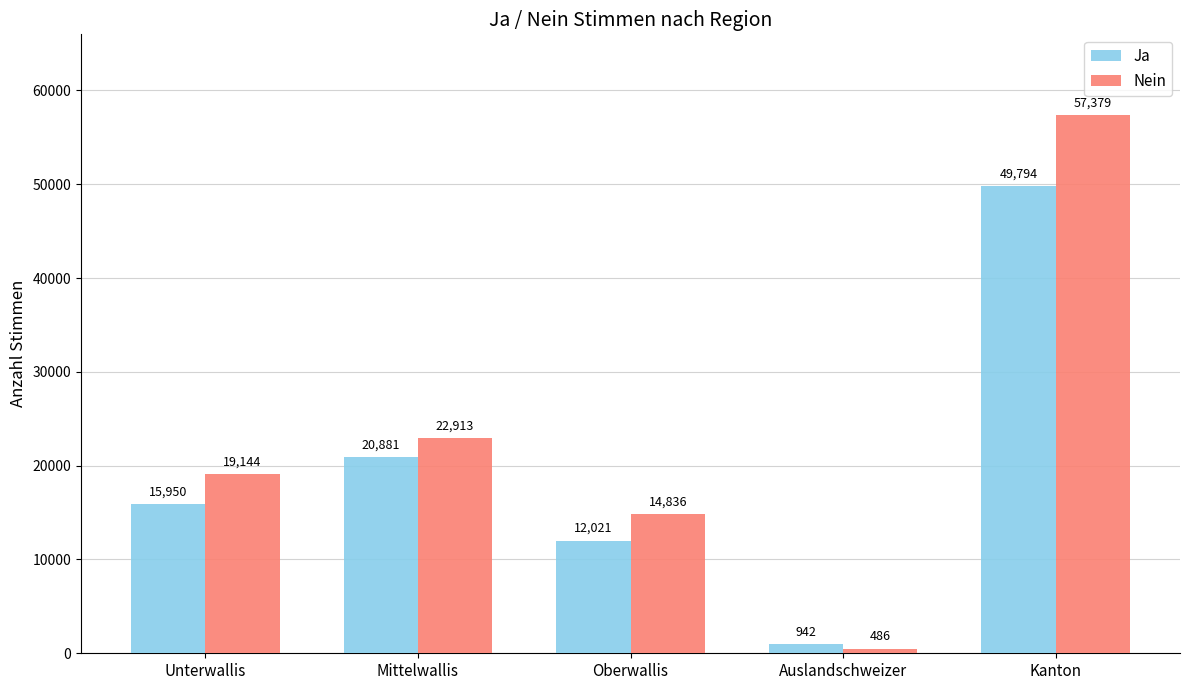

Reading right to left, list all the values displayed in this chart.

Ja: Kanton=49794	Auslandschweizer=942	Oberwallis=12021	Mittelwallis=20881	Unterwallis=15950
Nein: Kanton=57379	Auslandschweizer=486	Oberwallis=14836	Mittelwallis=22913	Unterwallis=19144